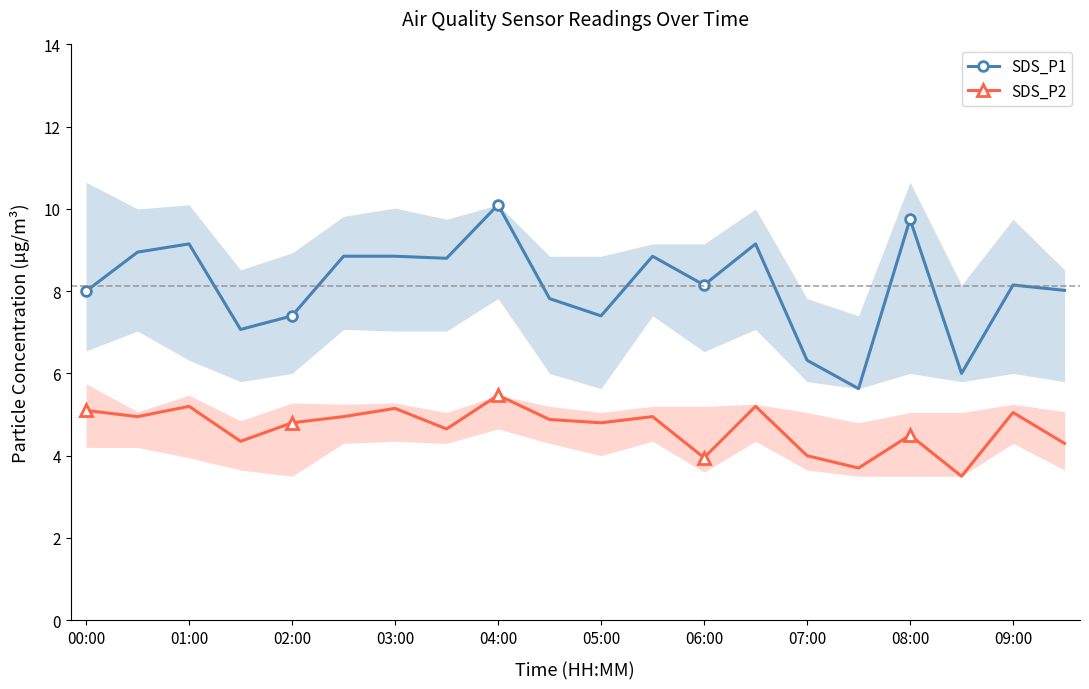

True or false: SDS_P2 has a value of 1.2 at 03:00.

False